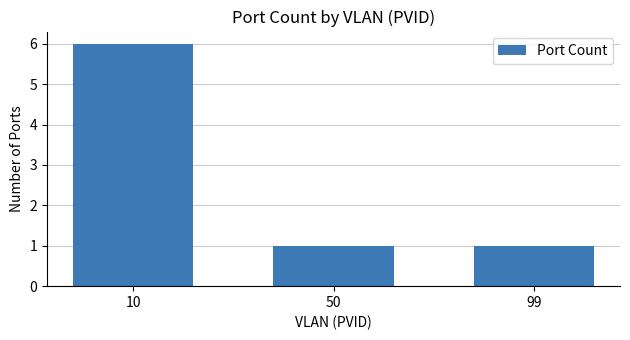

What is the value of the 3rd bar from the left?

1